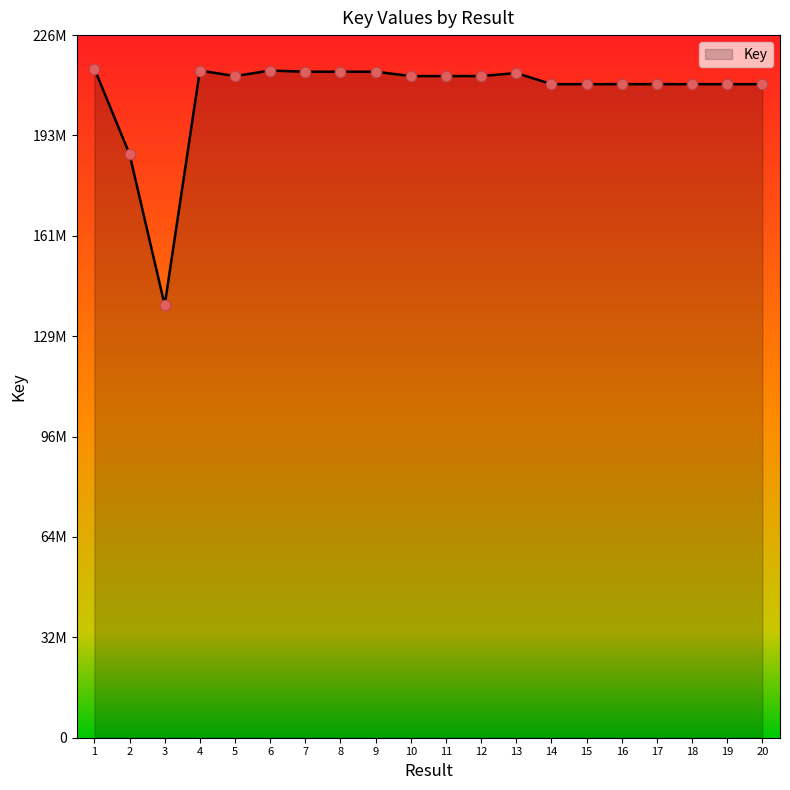

What is the change in value from 8 to 20?

-4014459